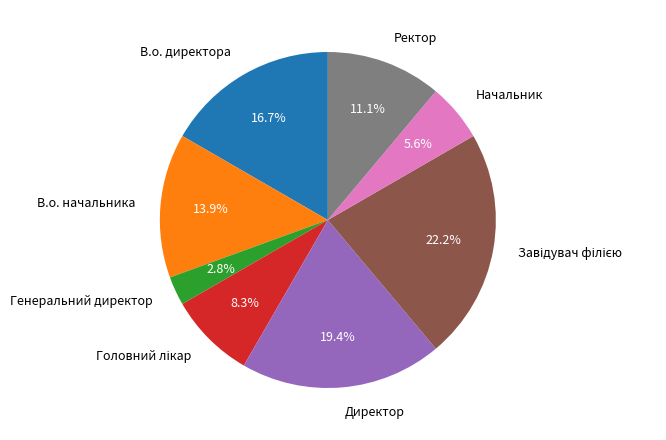

Which slice is the smallest?

Генеральний директор